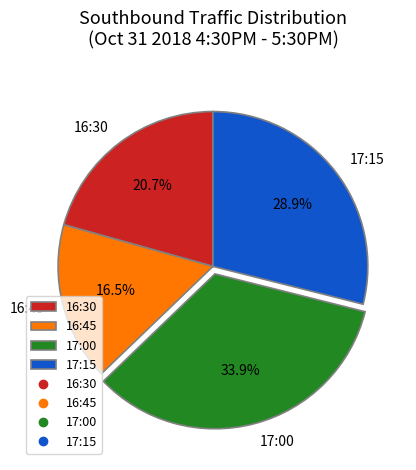

How many segments does this pie chart have?

4